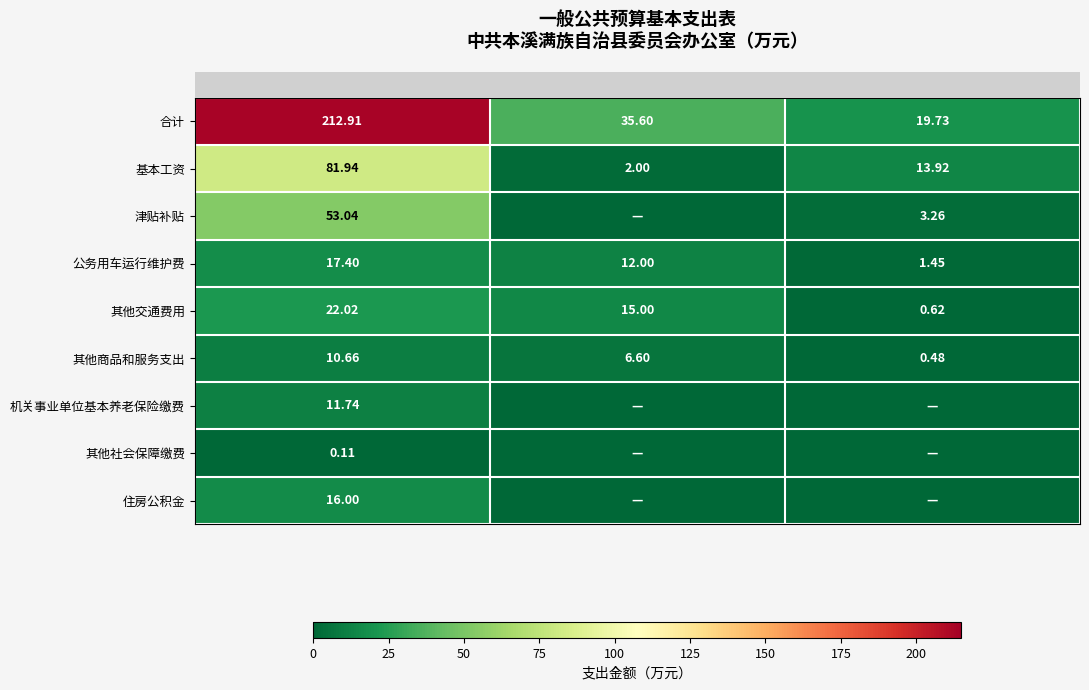

At how many categories does at least one series exceed 18?

3